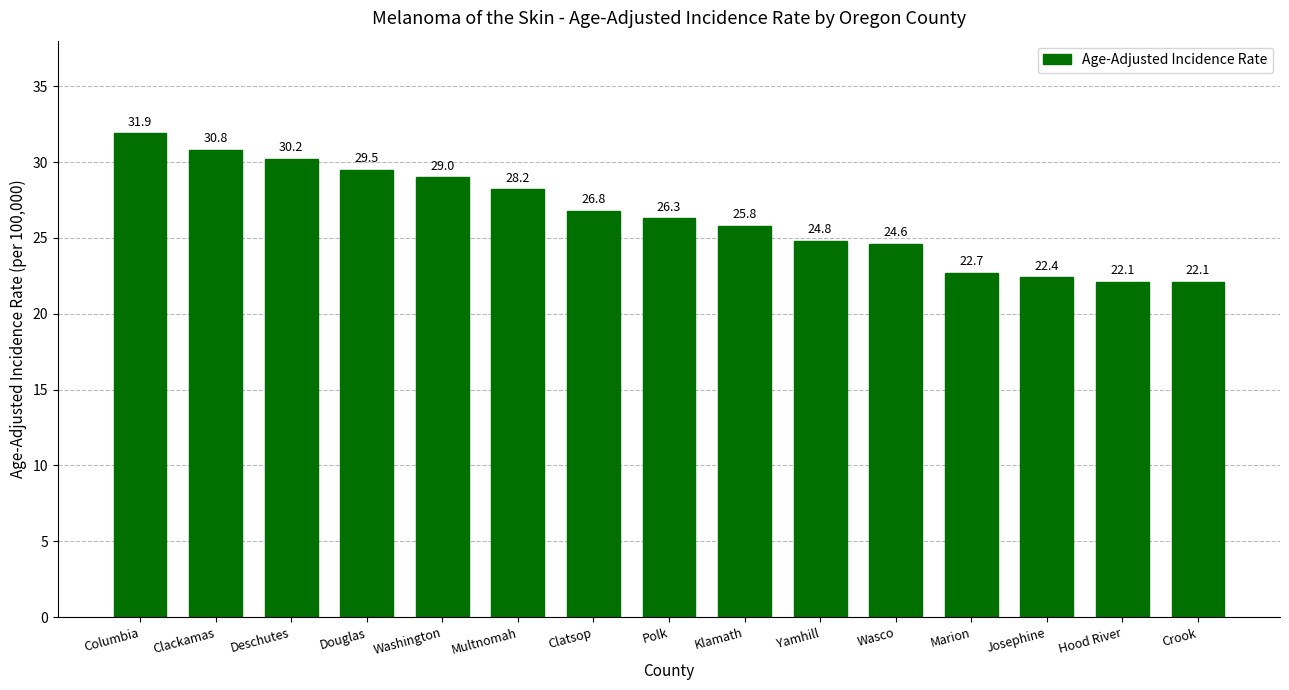

What is the label of the 13th bar from the left?

Josephine